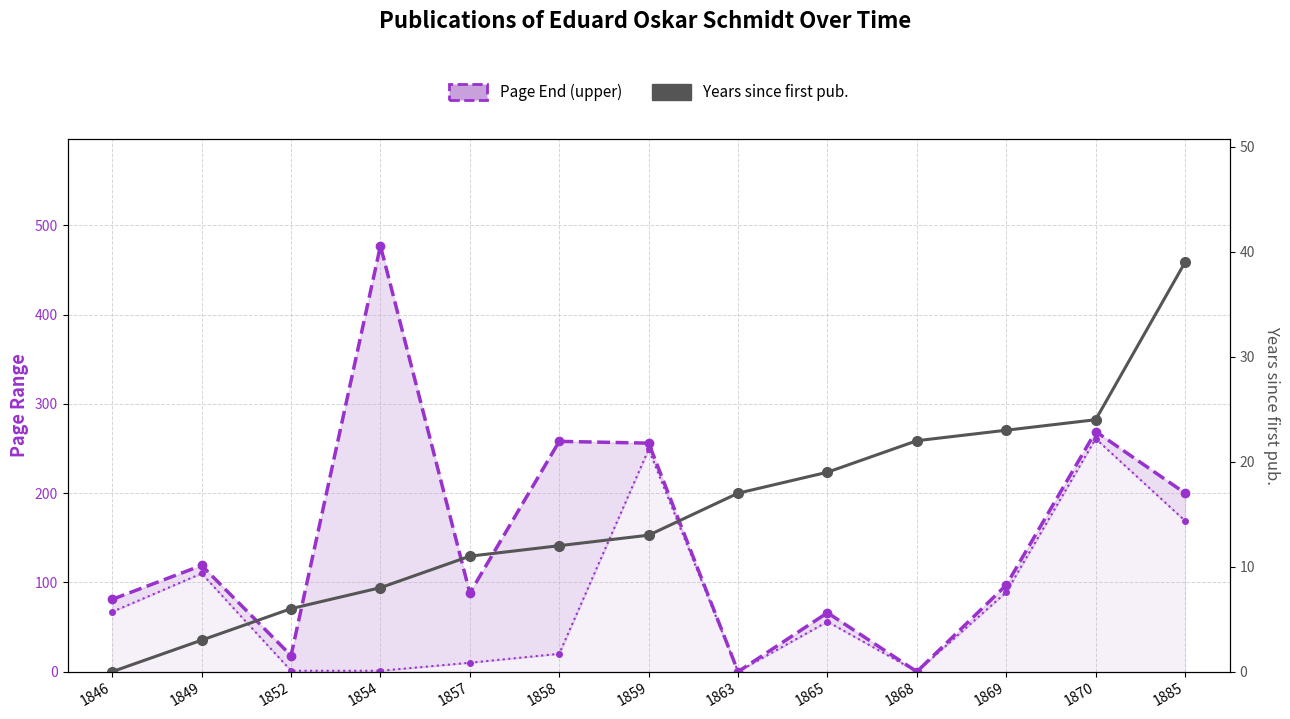

True or false: Page End (upper) has a value of 269 at 1870.

True